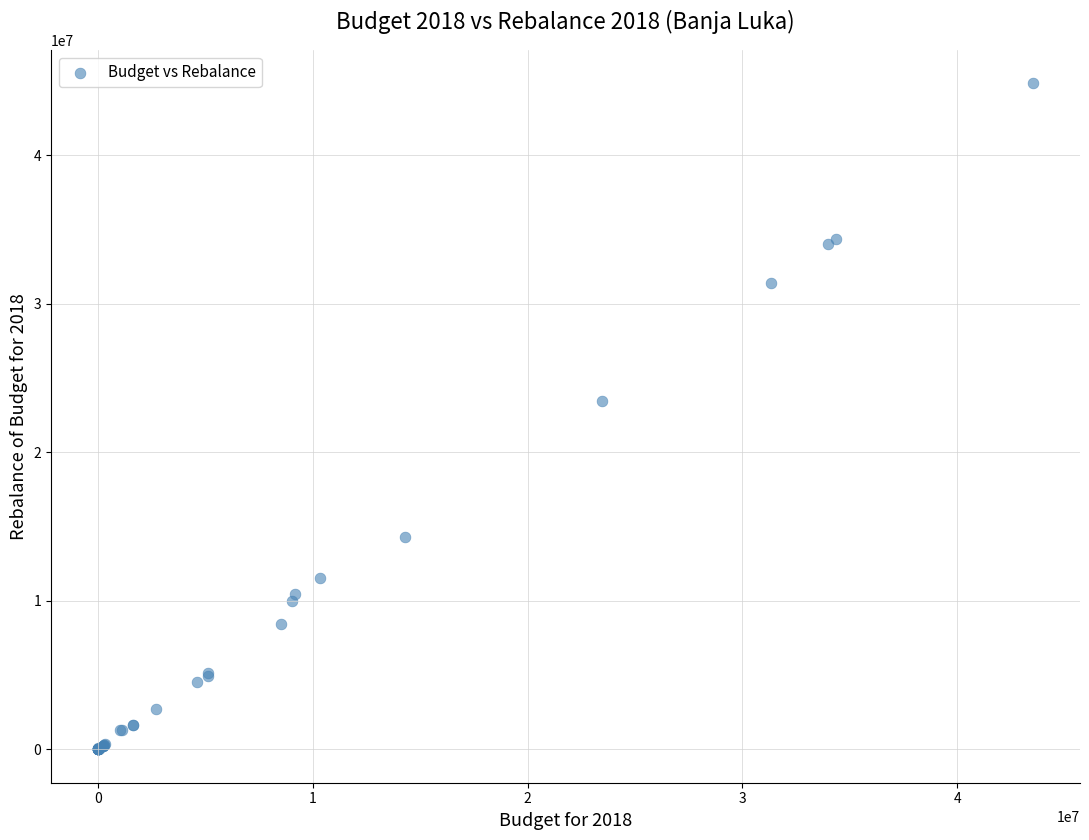

What Y value in the scatter plot is closest to 22425768?

23462602